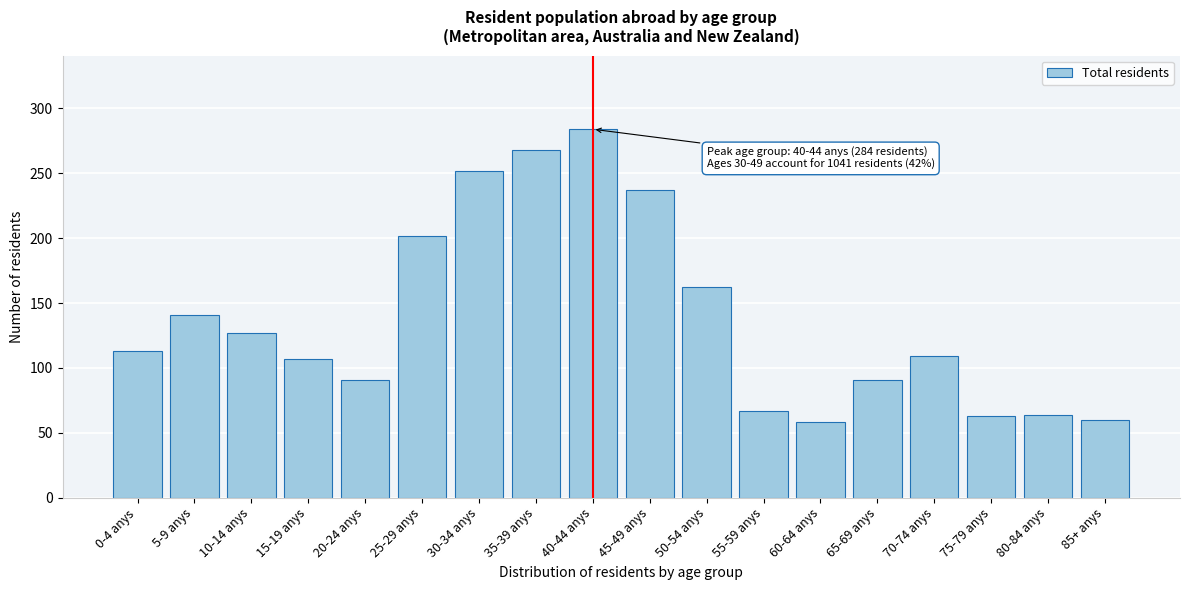

The value at 80-84 anys is 93. True or false?

False